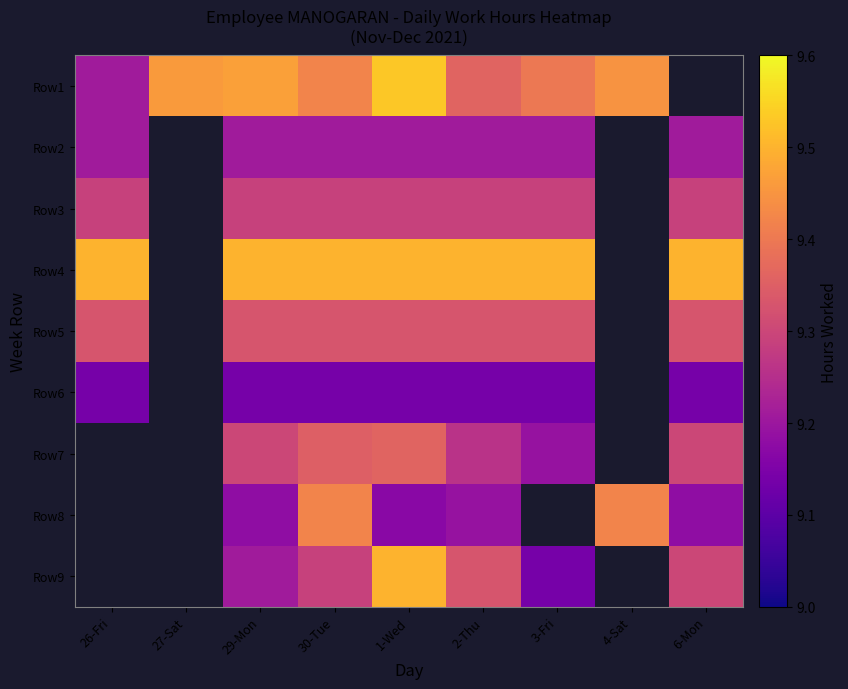

Rank the categories by Row5 value from highest to lowest.

26-Fri, 27-Sat, 29-Mon, 30-Tue, 1-Wed, 2-Thu, 3-Fri, 4-Sat, 6-Mon